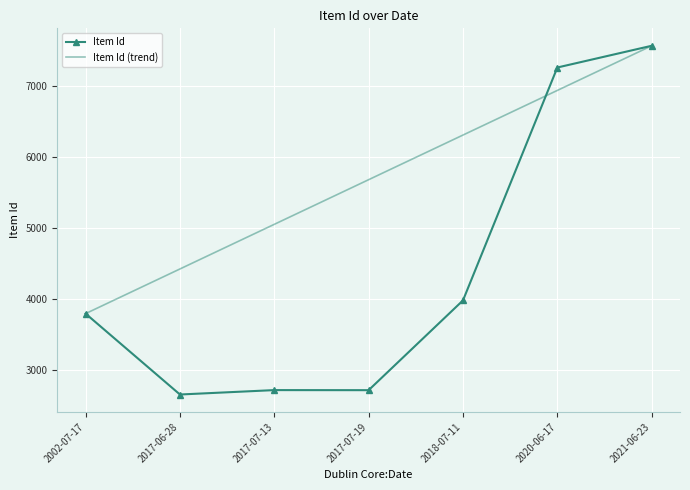

Rank the categories by value from highest to lowest.

2021-06-23, 2020-06-17, 2018-07-11, 2002-07-17, 2017-07-13, 2017-07-19, 2017-06-28